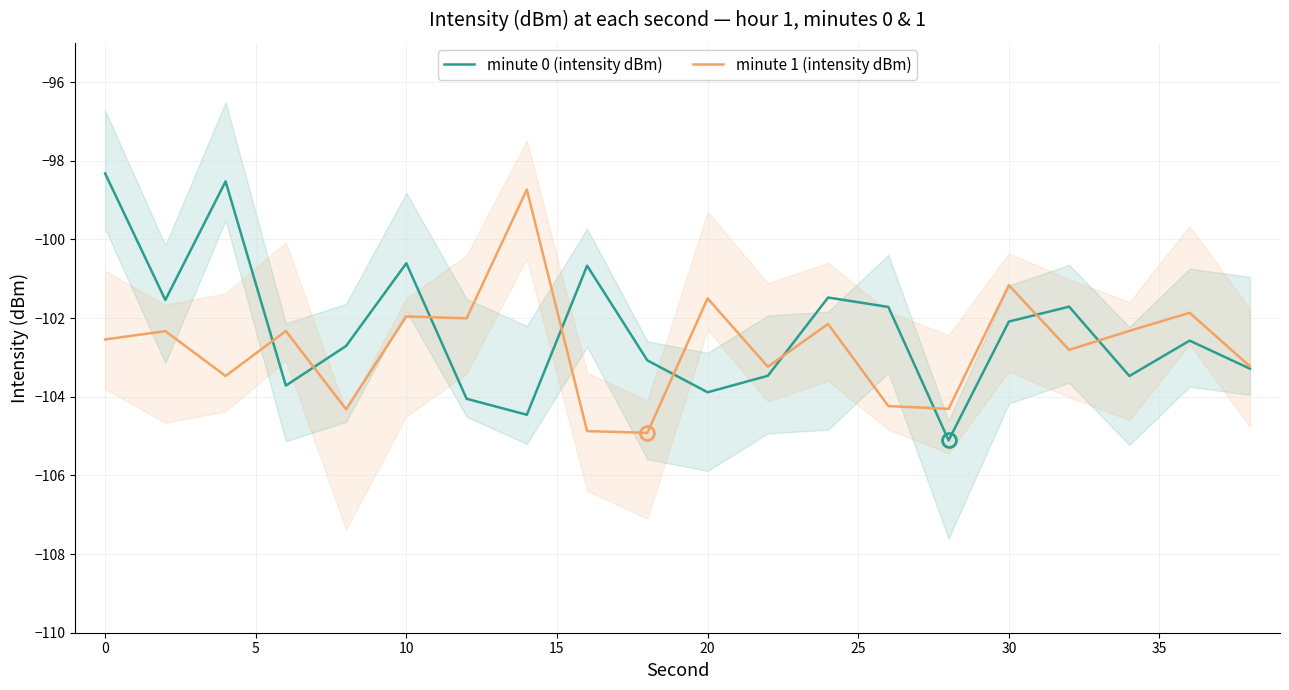

List the series in order of their peak value, lowest first.

minute 1 (intensity dBm), minute 0 (intensity dBm)